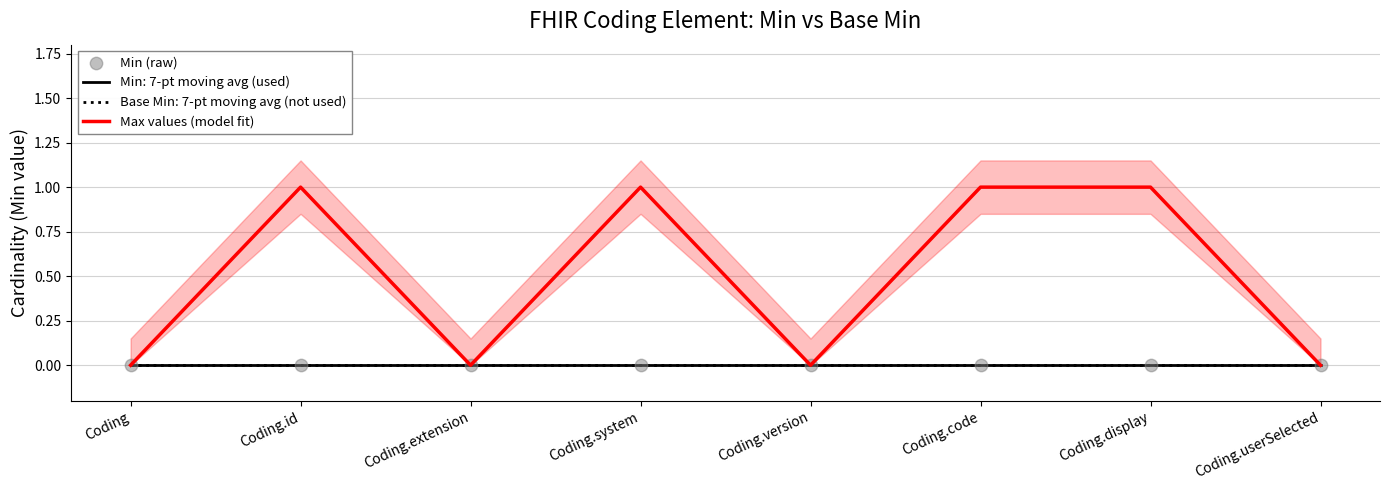

Which series reaches the maximum Y coordinate?

Max values (model fit)